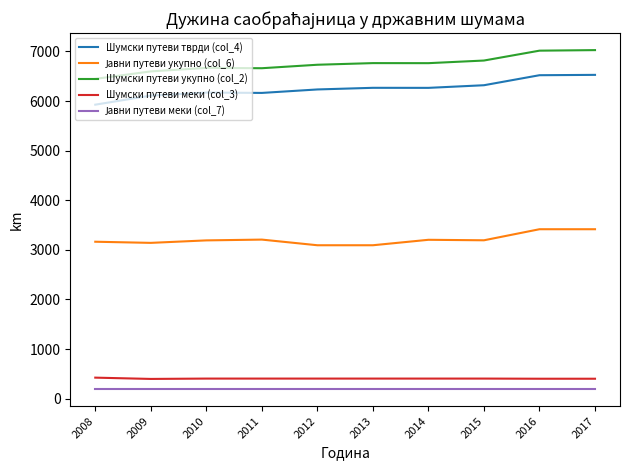

Is this an area chart (filled region under the line)?

No